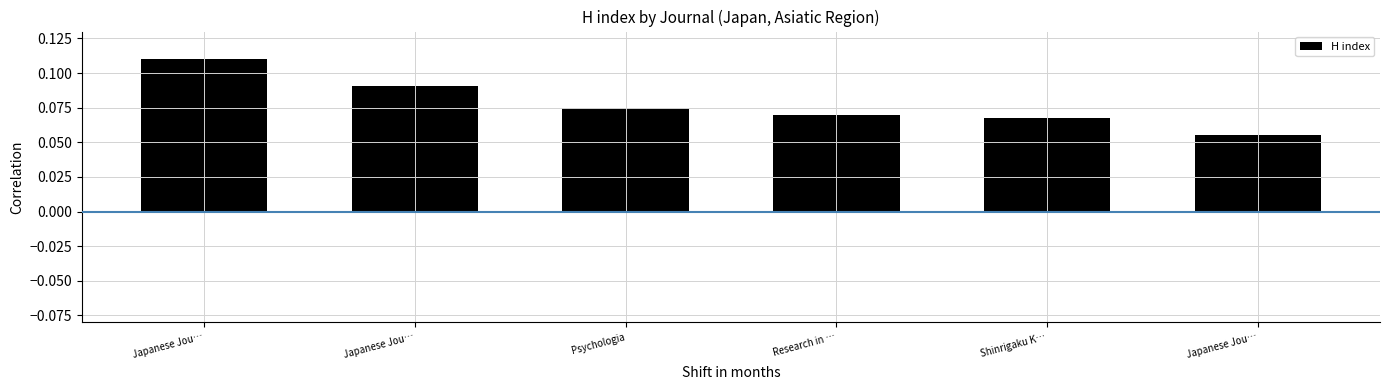

How many bars are there in total?

6